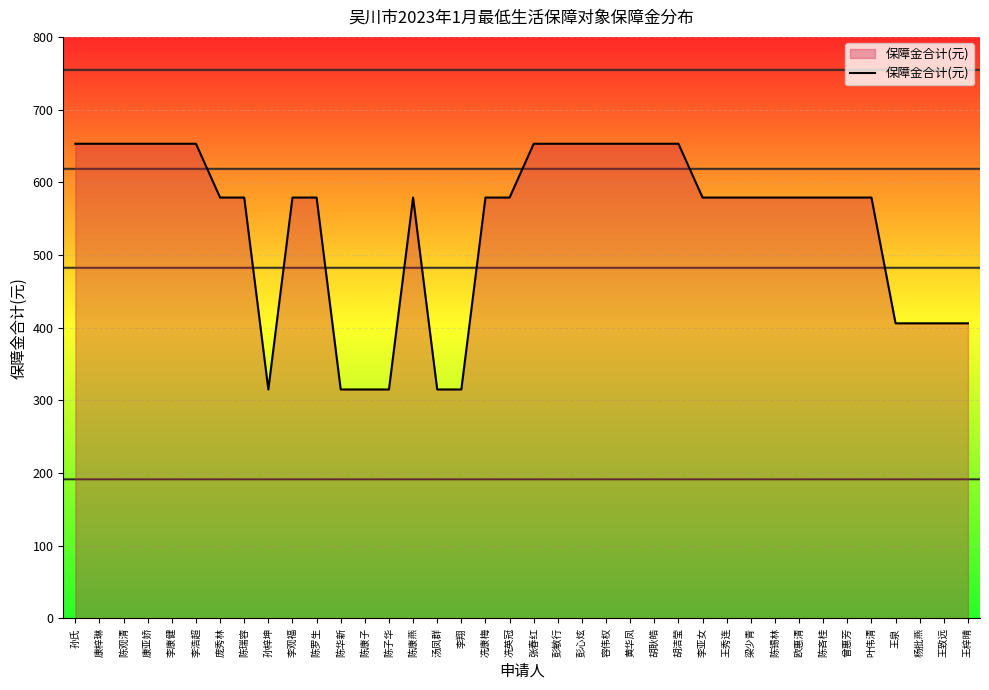

What is the minimum value shown in the chart?

315